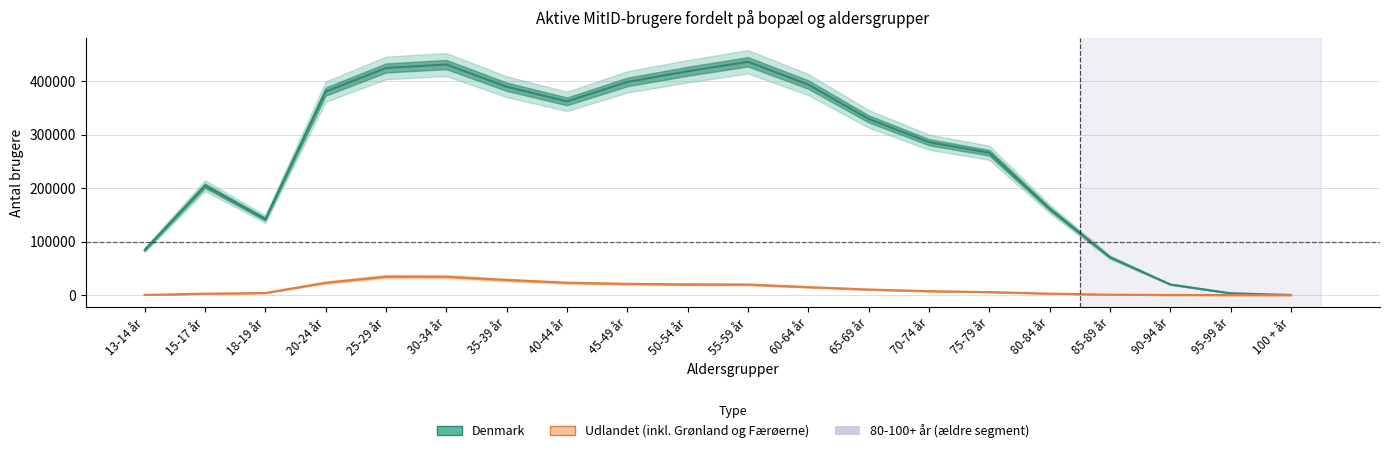

Reading left to right, what are all the values shown in this chart?

Denmark: 13-14 år=84400	15-17 år=204759	18-19 år=142227	20-24 år=380911	25-29 år=425138	30-34 år=431587	35-39 år=390070	40-44 år=362610	45-49 år=399014	50-54 år=419025	55-59 år=436733	60-64 år=394121	65-69 år=329900	70-74 år=286272	75-79 år=266421	80-84 år=161467	85-89 år=70797	90-94 år=19852	95-99 år=3385	100 + år=281
Udlandet (inkl. Grønland og Færøerne): 13-14 år=336	15-17 år=2630	18-19 år=3902	20-24 år=23143	25-29 år=34634	30-34 år=34409	35-39 år=28297	40-44 år=23103	45-49 år=20993	50-54 år=19987	55-59 år=19731	60-64 år=14937	65-69 år=10408	70-74 år=7375	75-79 år=5569	80-84 år=2767	85-89 år=777	90-94 år=147	95-99 år=23	100 + år=6